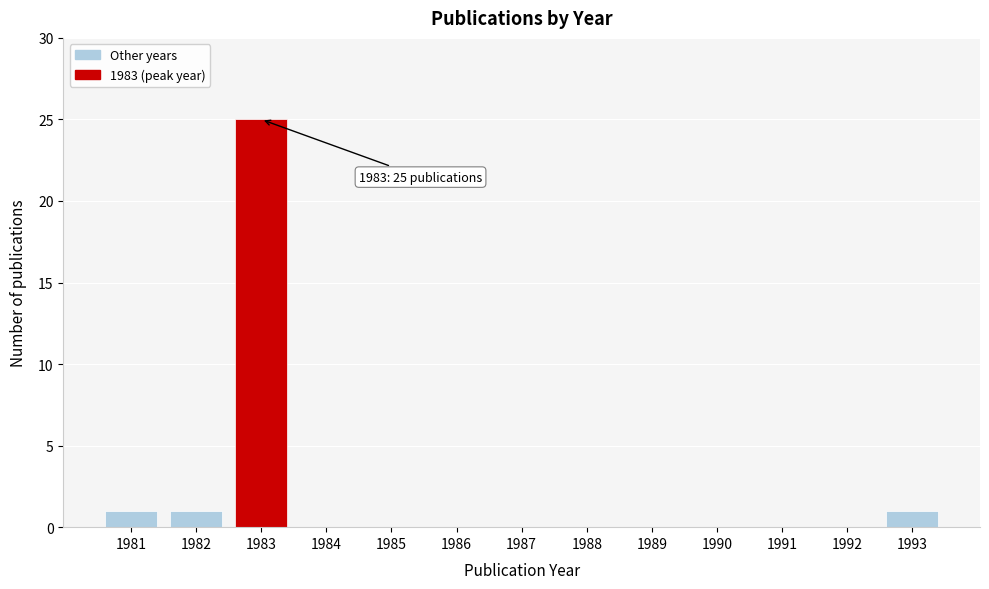

Reading right to left, extract all data points from this chart.

1993=1	1992=0	1991=0	1990=0	1989=0	1988=0	1987=0	1986=0	1985=0	1984=0	1983=25	1982=1	1981=1